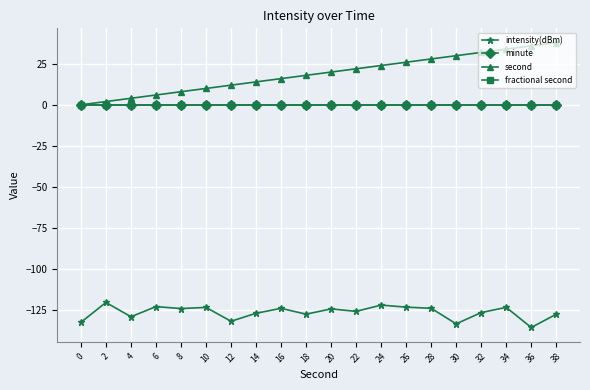

Between 6 and 32, which is larger?

6